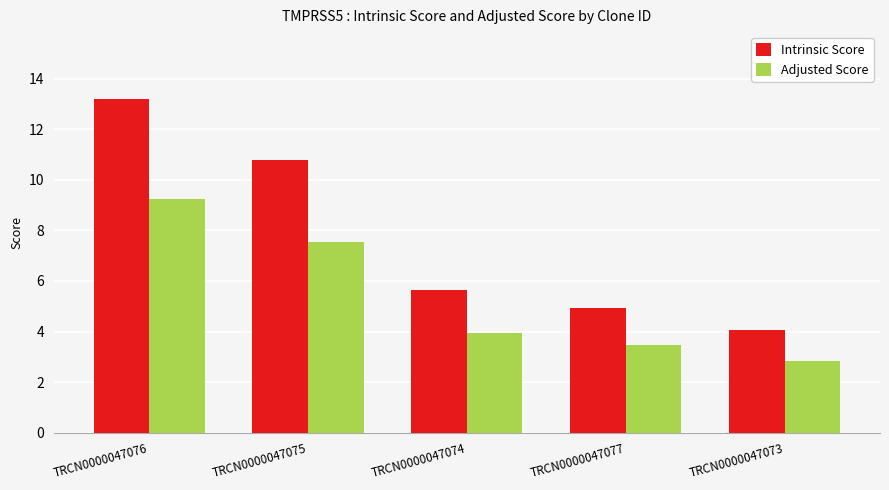

At which label is Intrinsic Score closest to 8?

TRCN0000047074